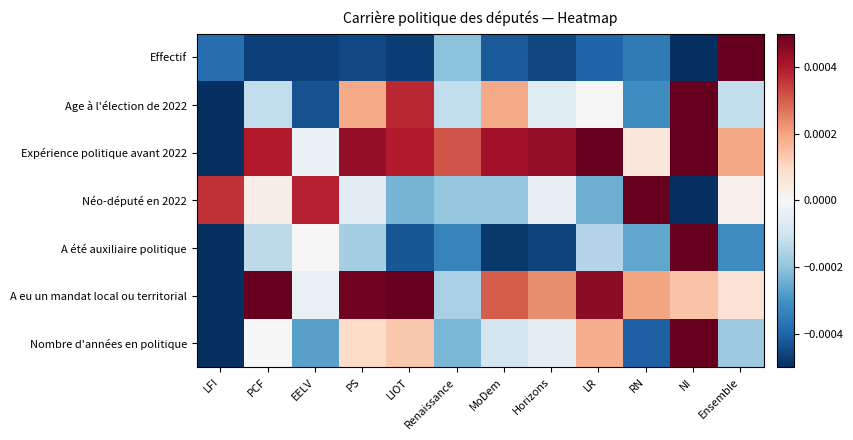

At how many categories does at least one series exceed 0?

12